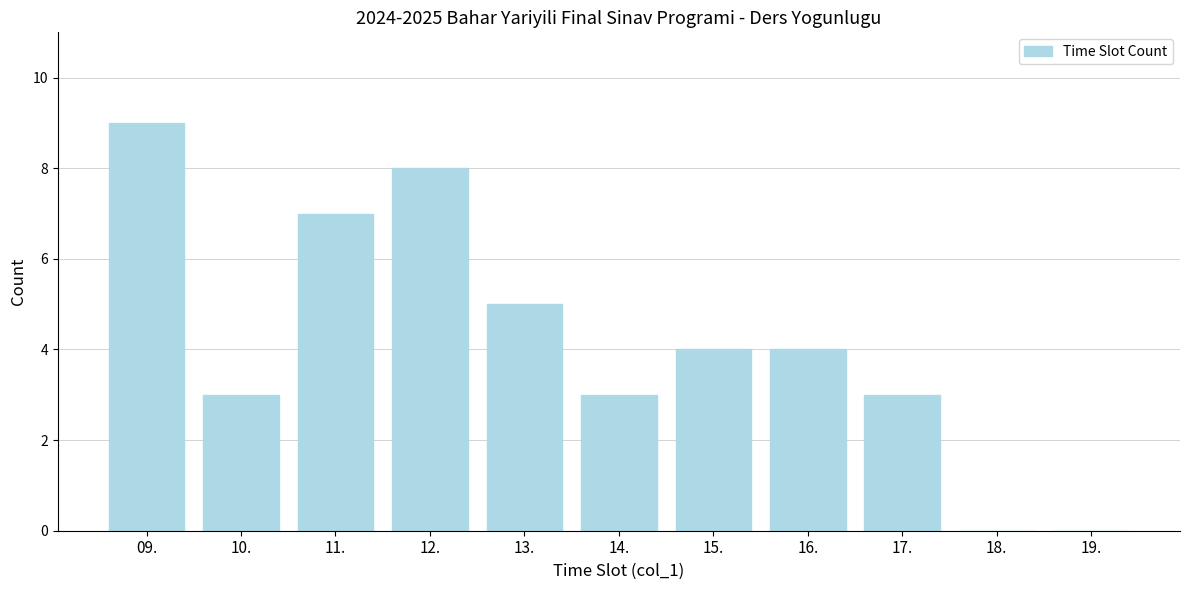

Reading right to left, extract all data points from this chart.

19.=0	18.=0	17.=3	16.=4	15.=4	14.=3	13.=5	12.=8	11.=7	10.=3	09.=9